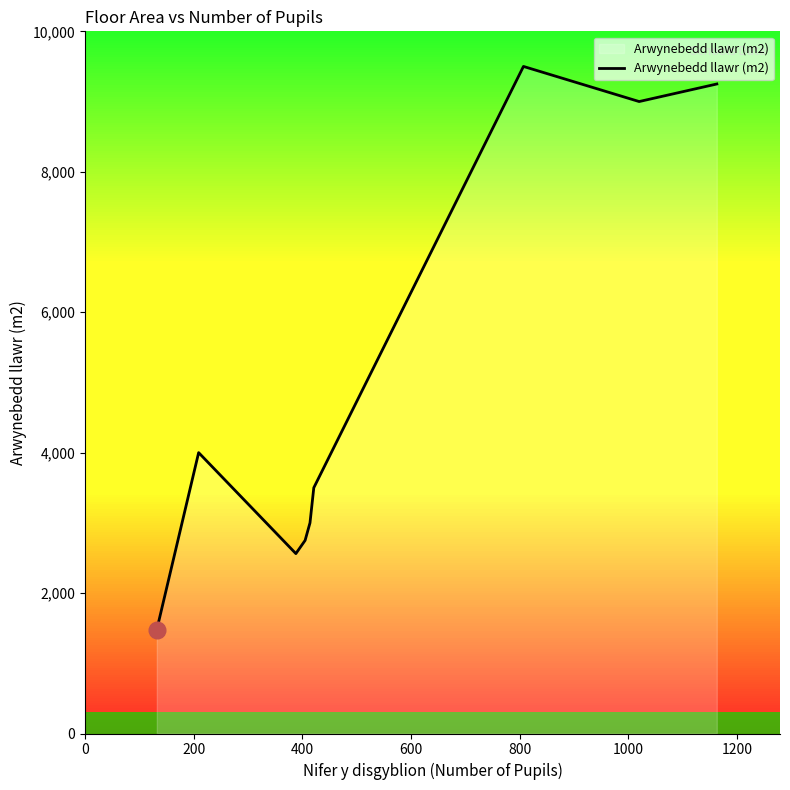

What is the greatest value displayed?

9500